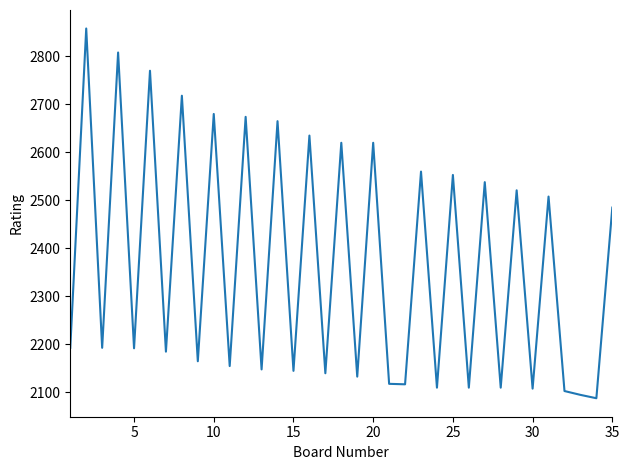

What is the greatest value displayed?

2858